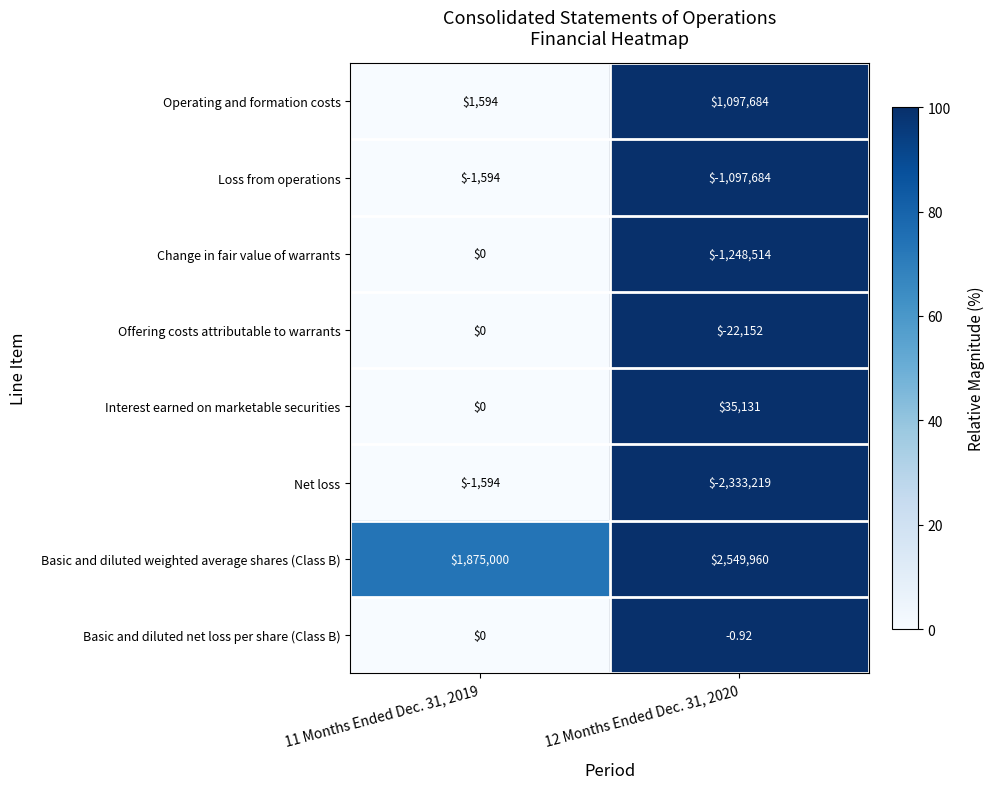

Which series has the widest spread of values?

Net loss